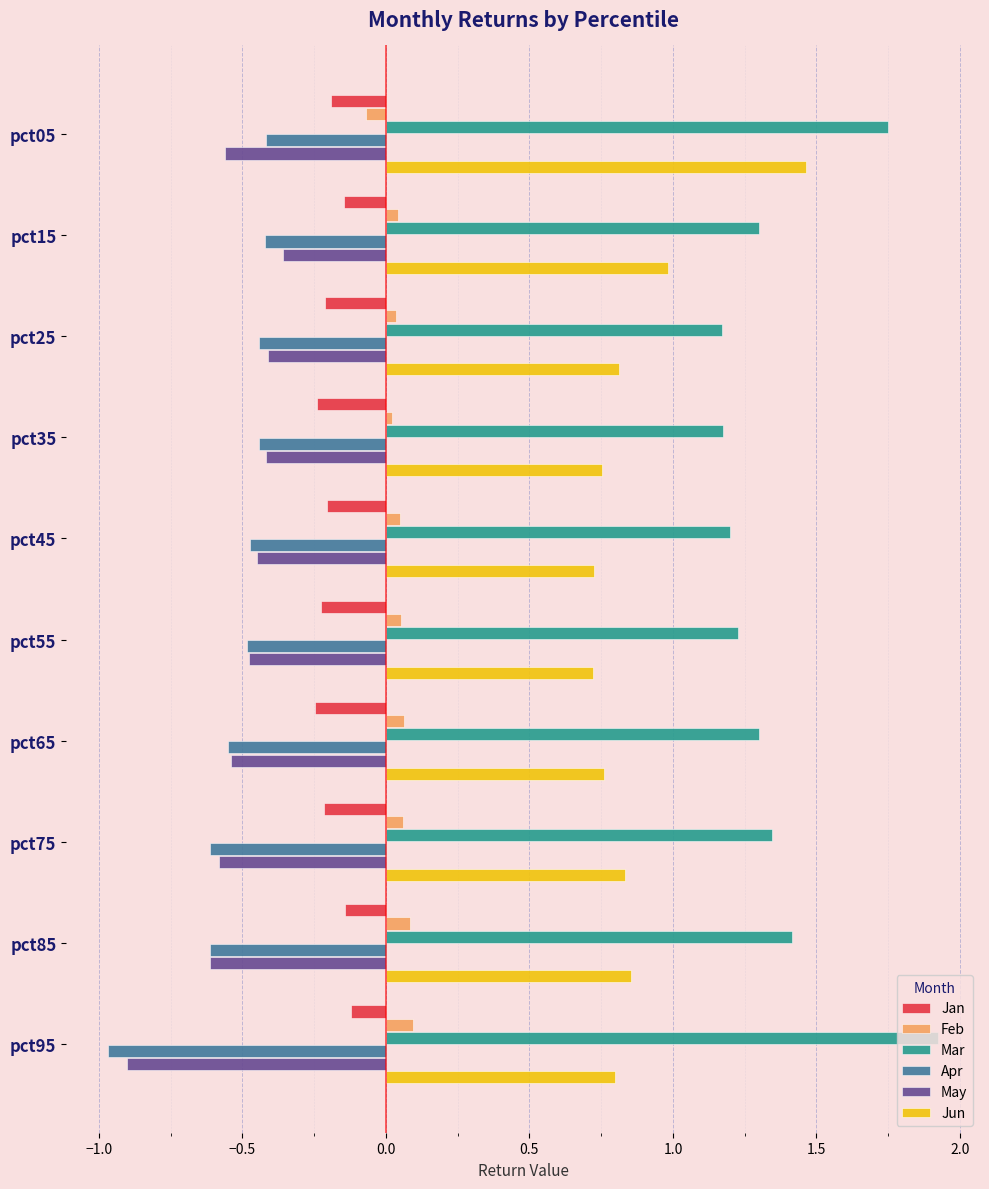

Which series has the largest total across all categories?

Mar